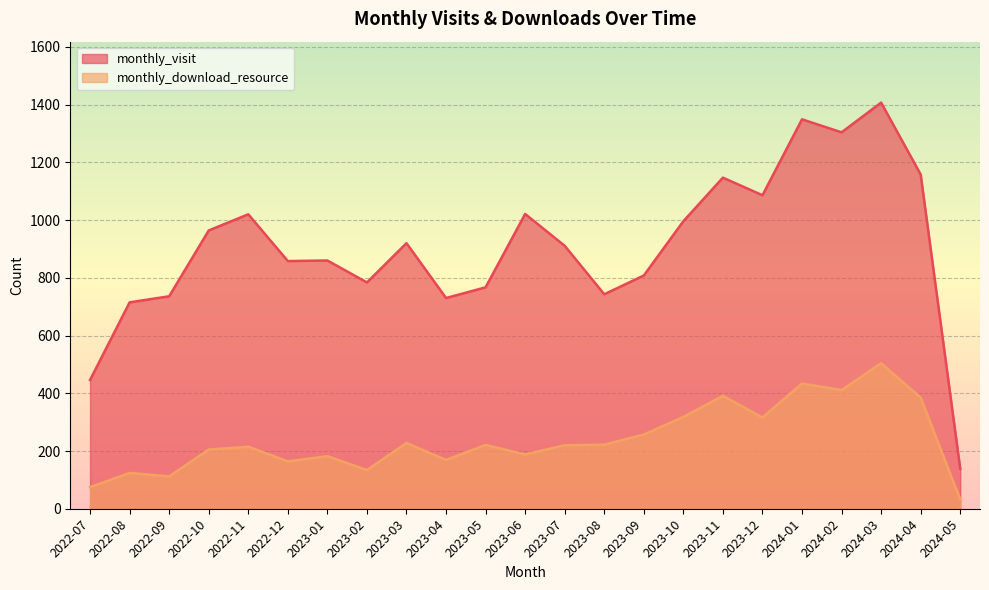

How many lines are shown in the chart?

2